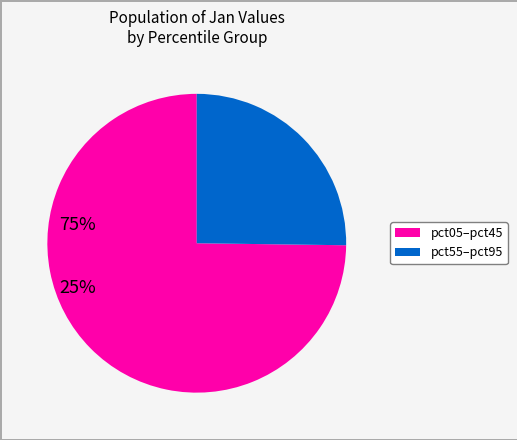

Is there a majority slice in this chart?

Yes